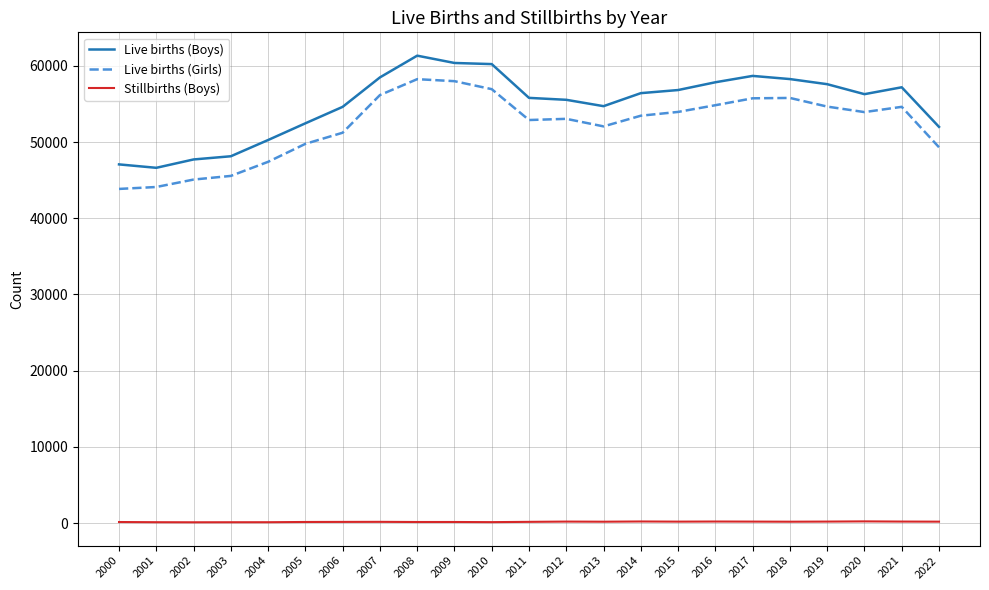

Which series changed the most between 2004 and 2022?

Live births (Girls)